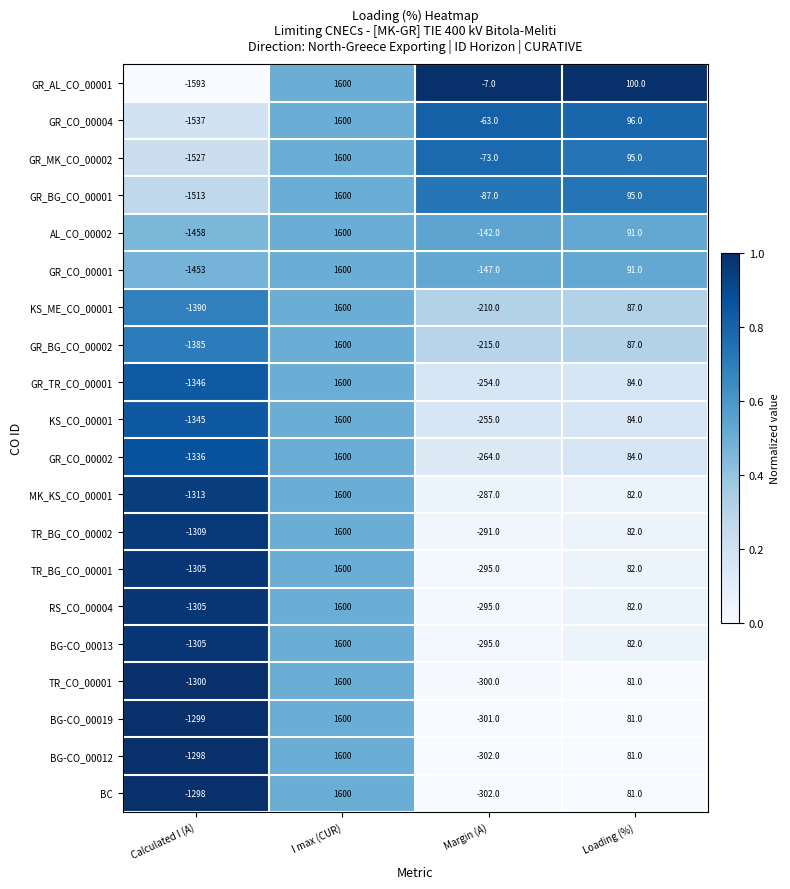

How many categories are shown in the chart?

4